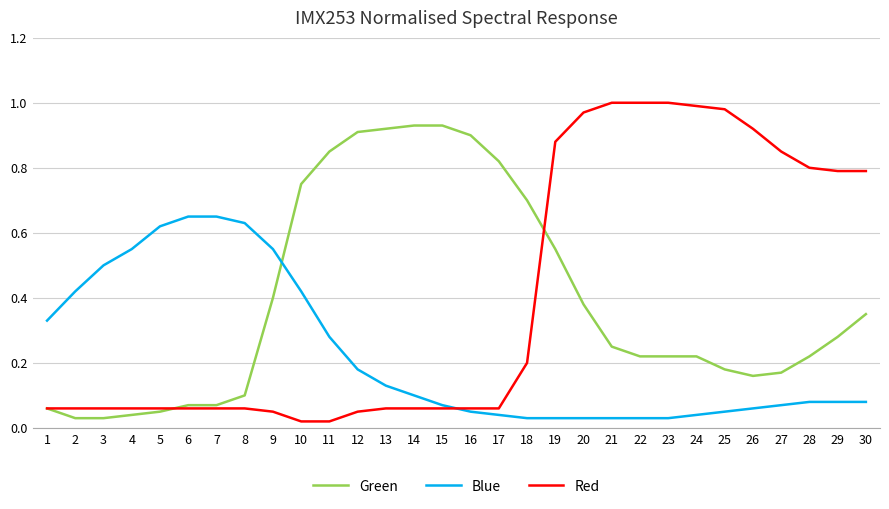

What are all the series names shown in the legend?

Green, Blue, Red